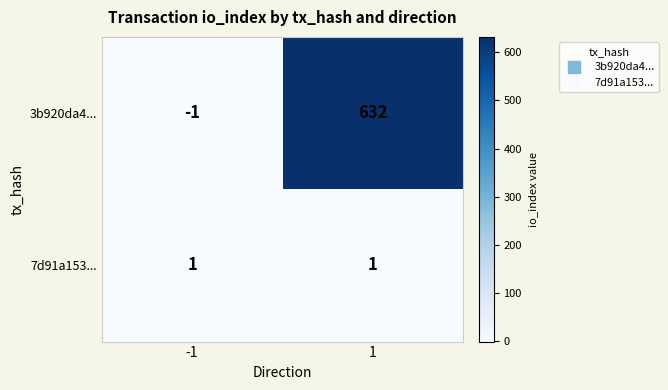

Is it true that 7d91a153... equals 1 at 1?

True